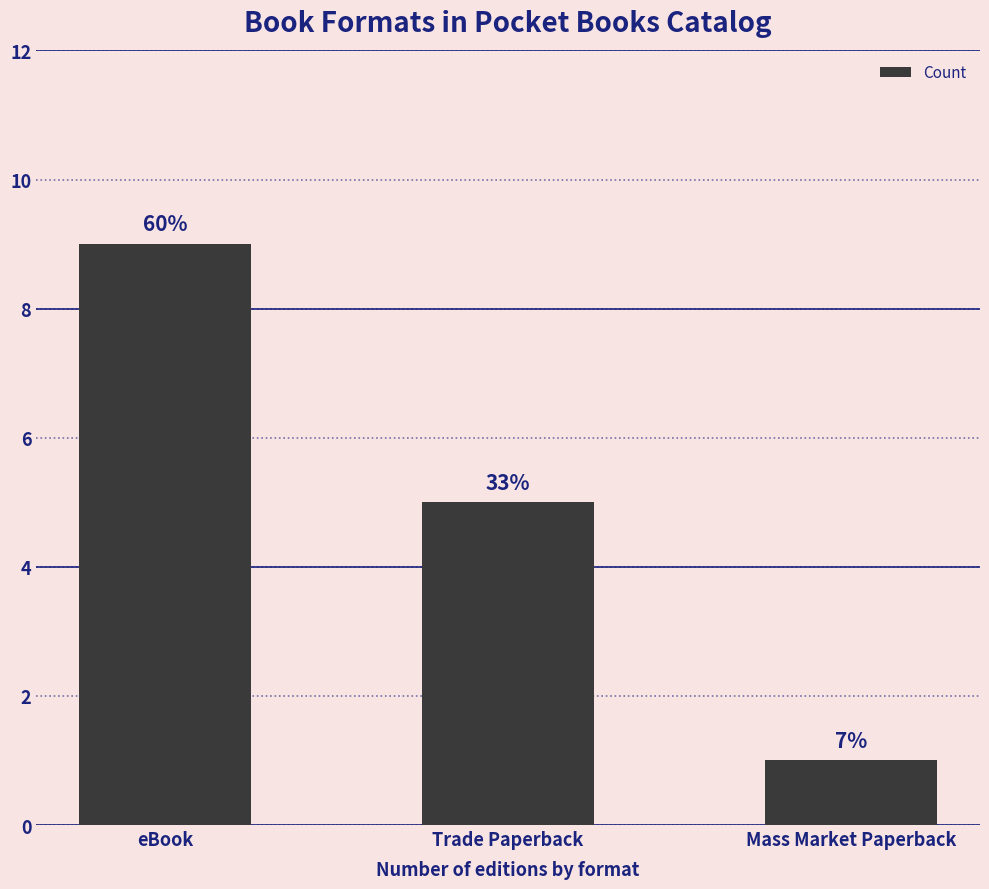

What is the maximum value shown in the chart?

9